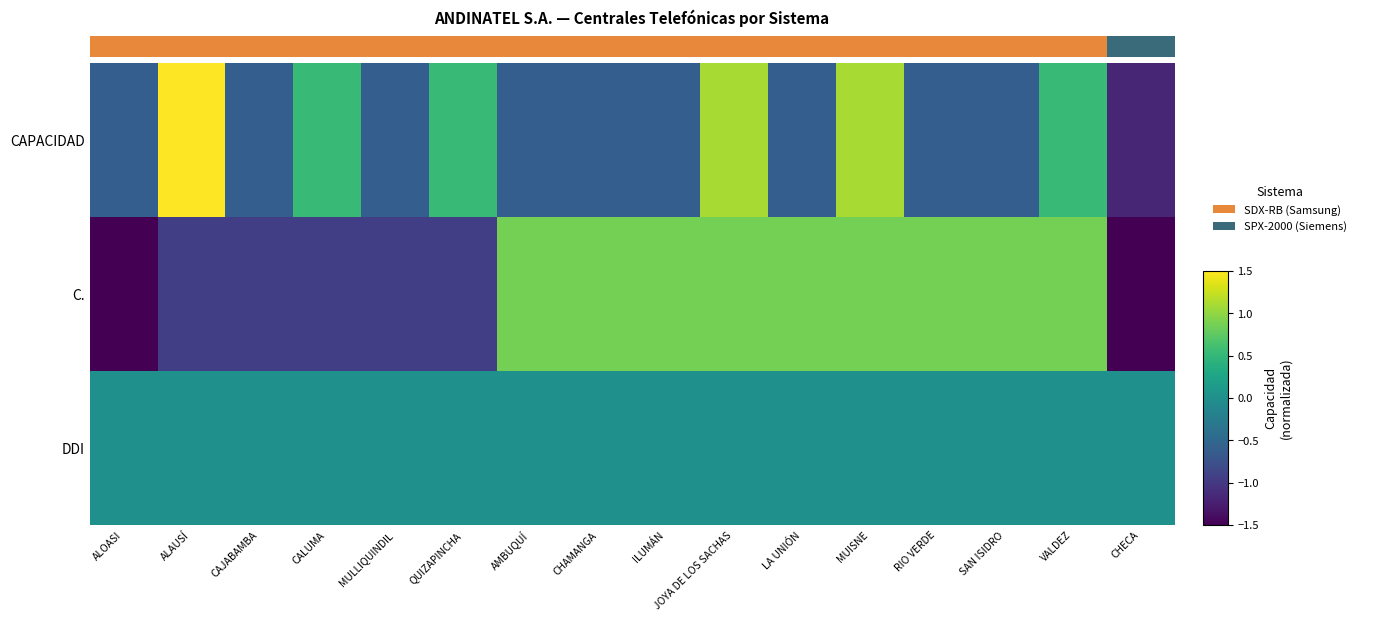

At how many categories does at least one series exceed -1?

16